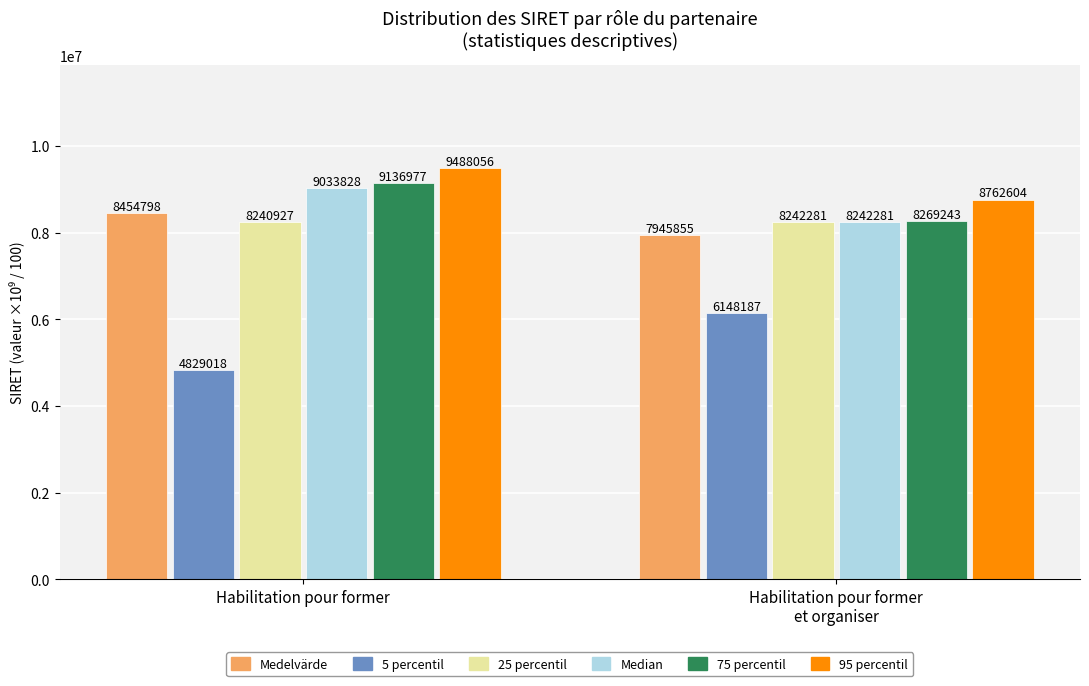

What is the maximum value for 75 percentil?

9136976.8